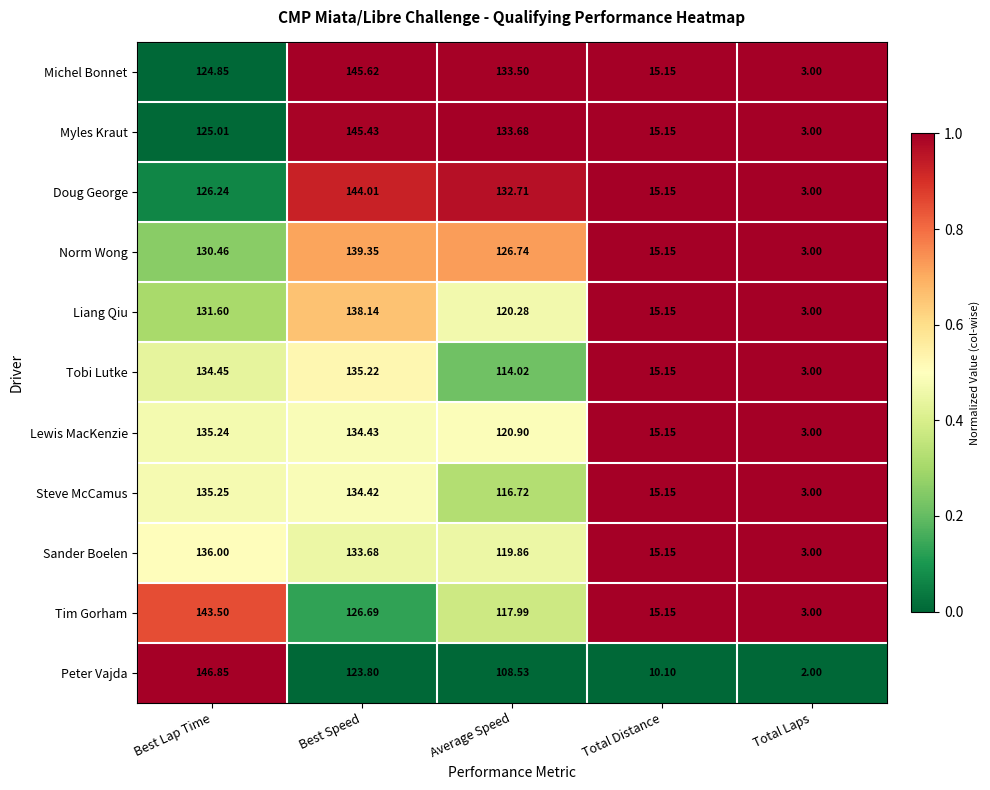

At which label is Lewis MacKenzie closest to 69?

Average Speed